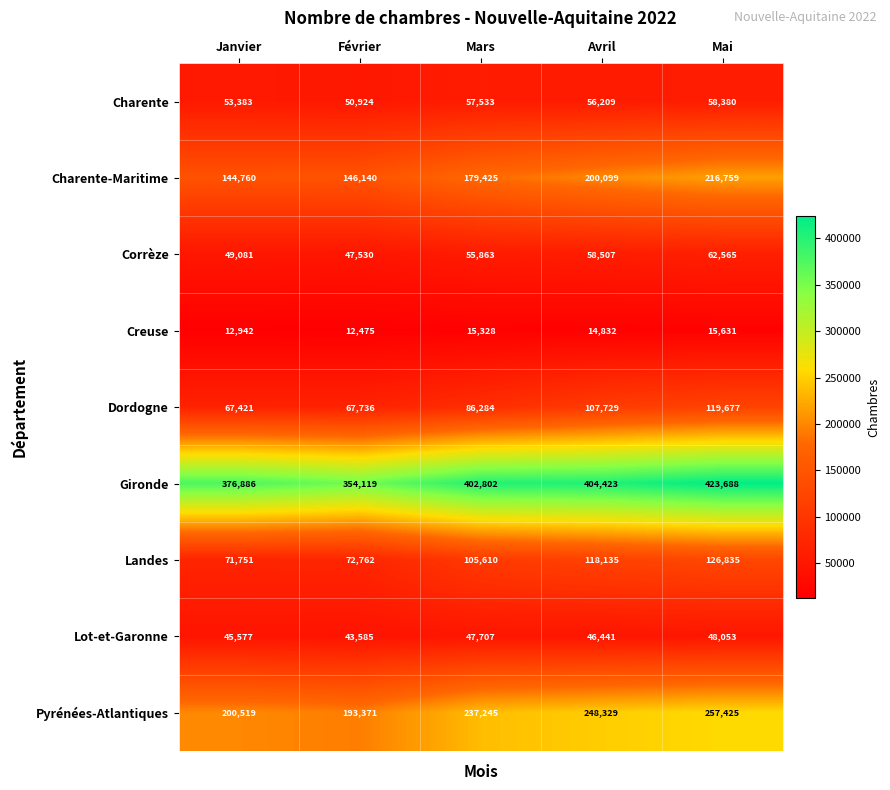

At how many categories does at least one series exceed 412959?

1